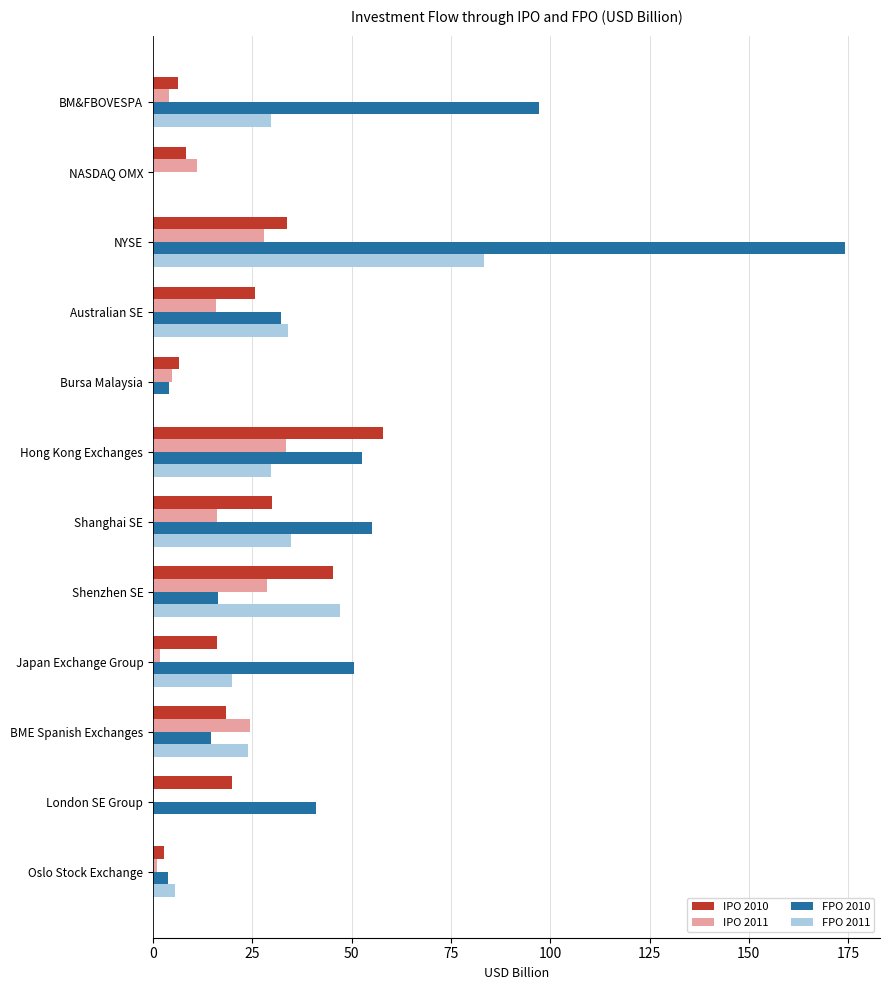

Which series has the widest spread of values?

FPO 2010